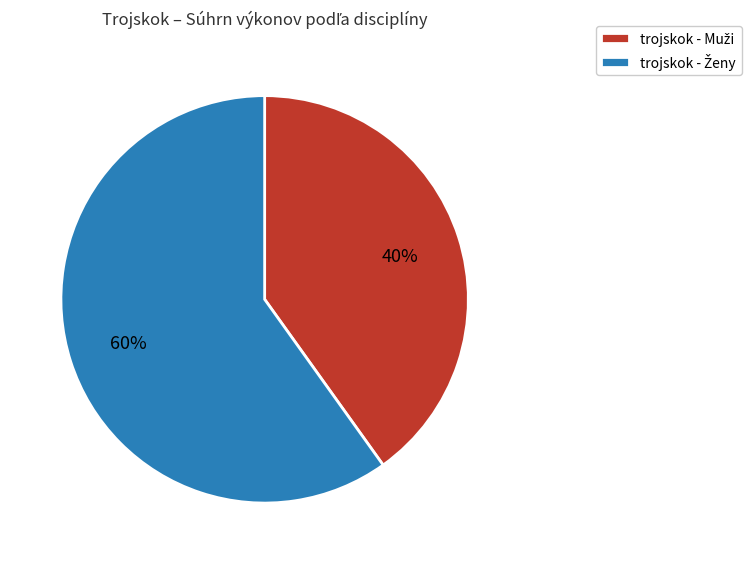

Does any single category account for the majority?

Yes